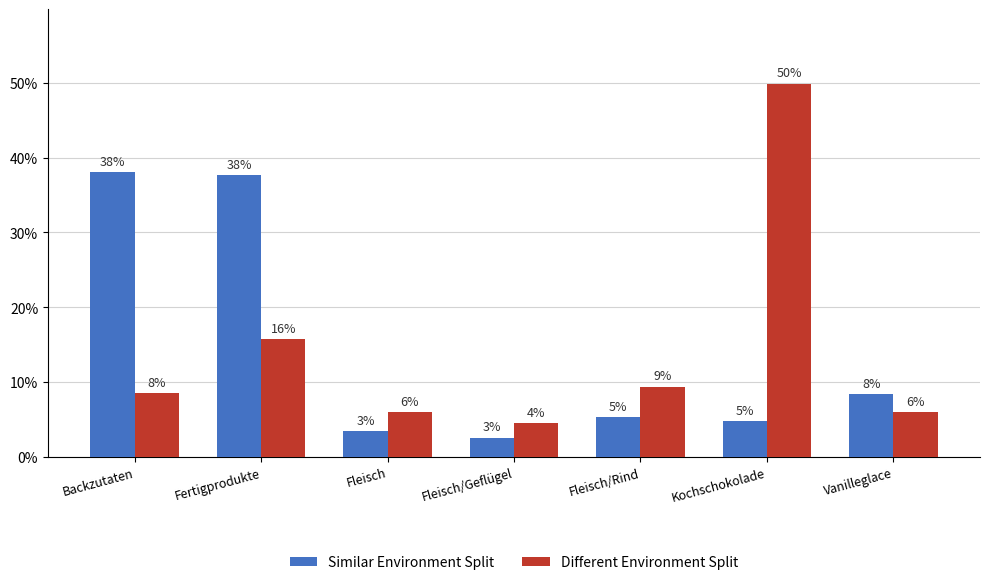

Which has a higher value, Fleisch/Geflügel or Fleisch/Rind?

Fleisch/Rind